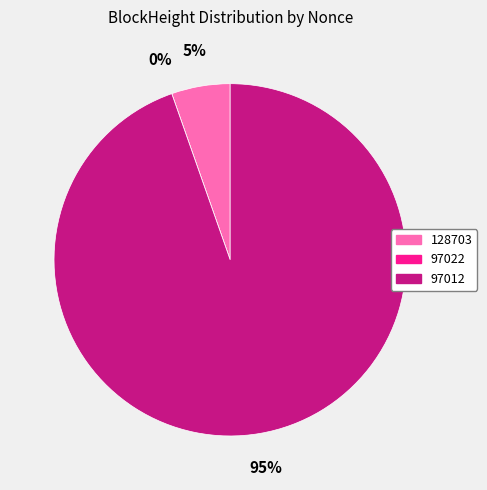

Is it true that 97012 is 99% of the pie?

False